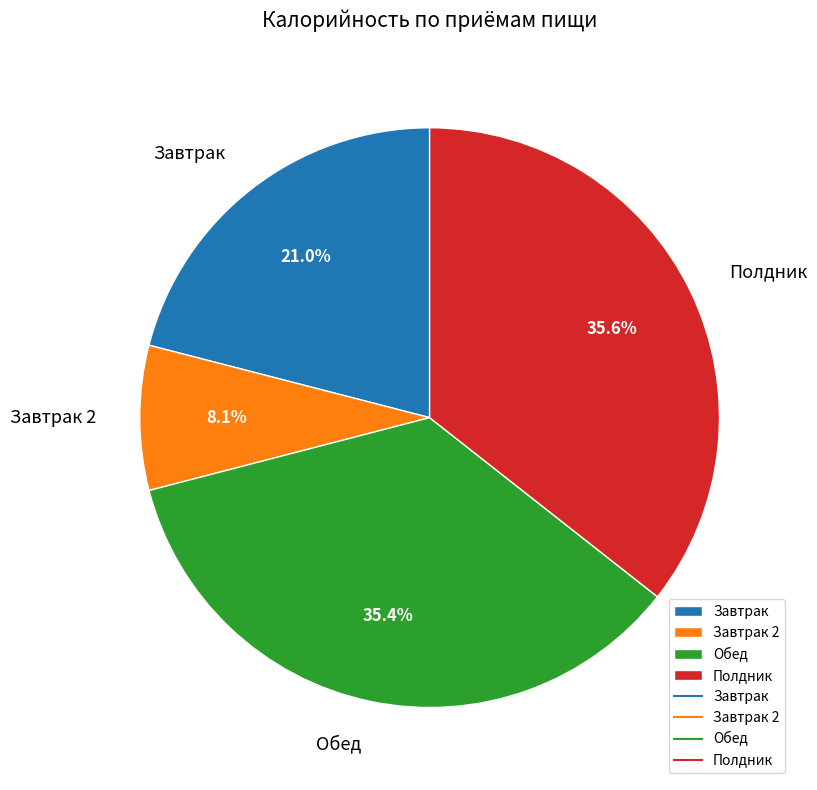

Is there any slice that represents more than half of the pie?

No